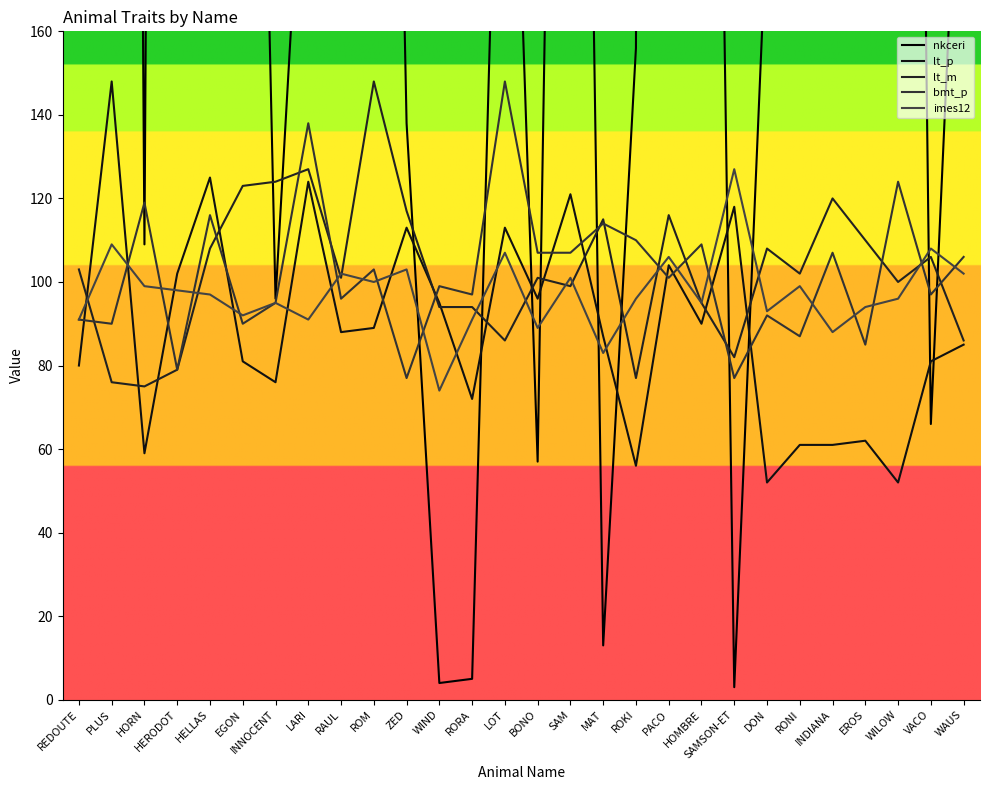

How many lines are shown in the chart?

5